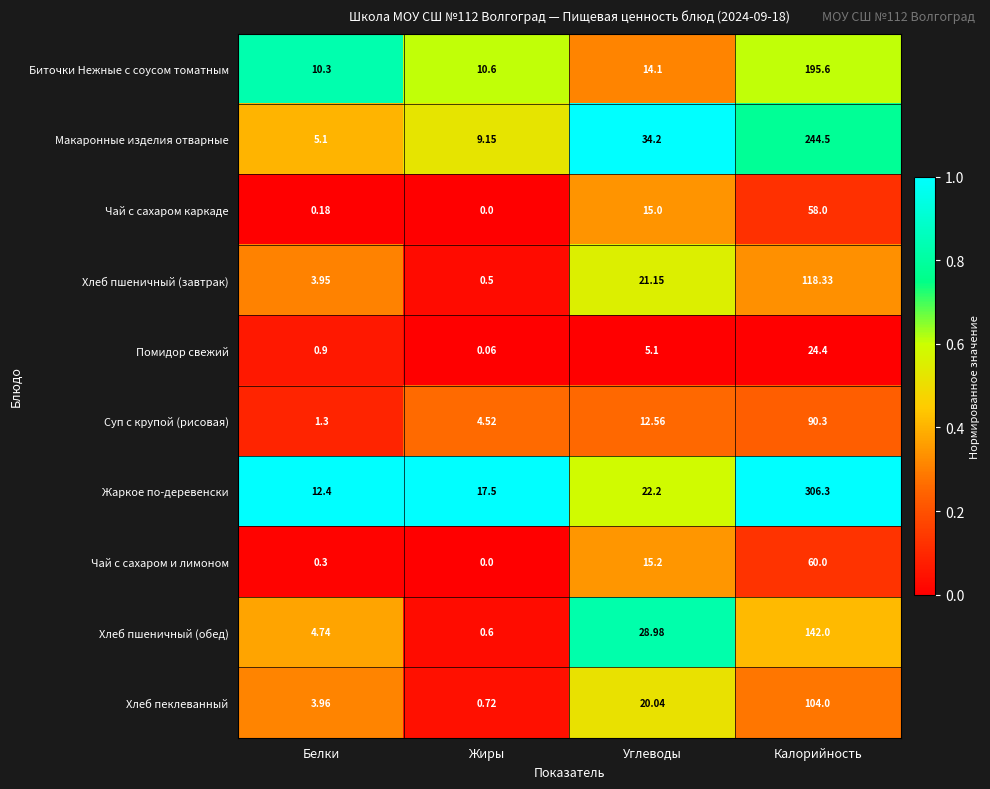

Which series has the largest total across all categories?

Жаркое по-деревенски